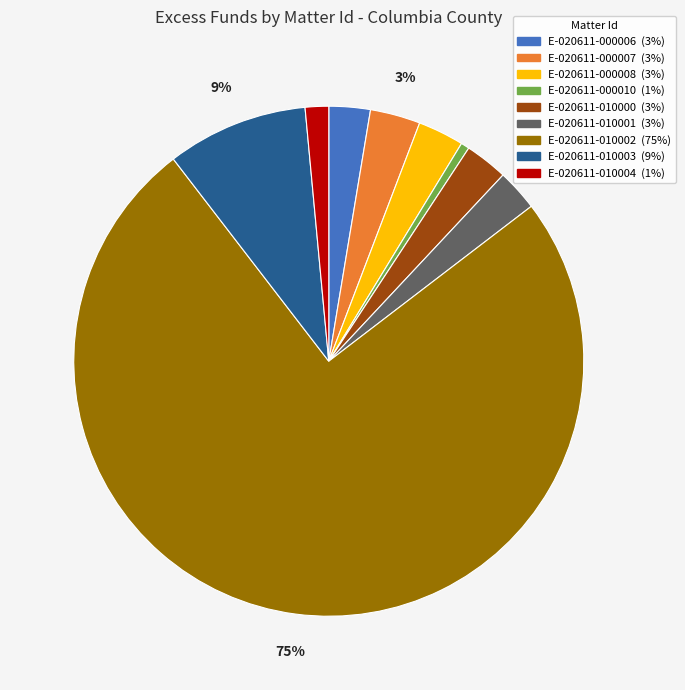

Do E-020611-000010 and E-020611-000007 together represent more than half of the pie?

No